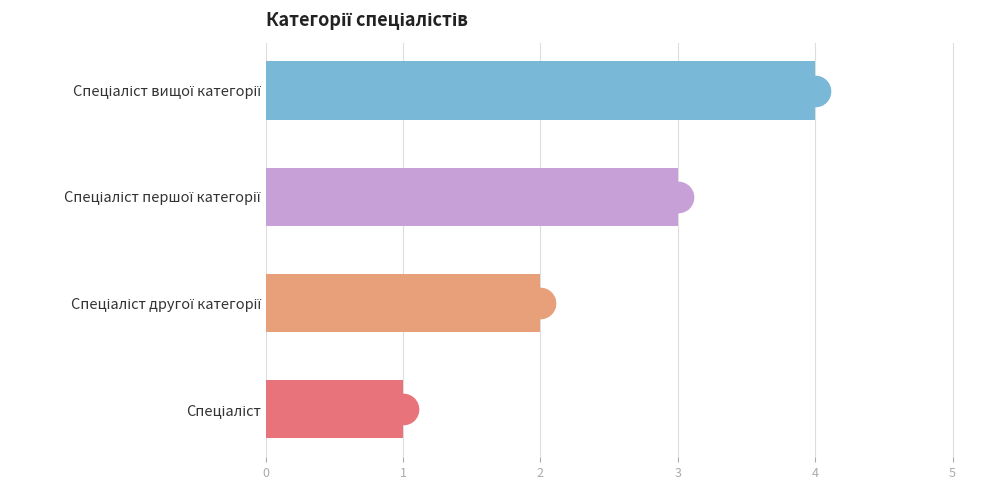

How many values are between 2 and 4?

3